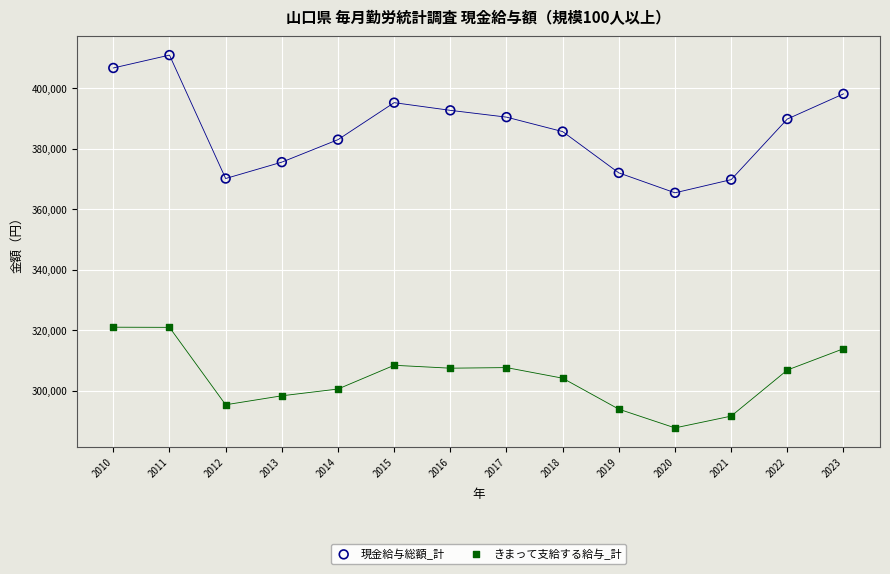

Which series contains the highest Y value?

現金給与総額_計